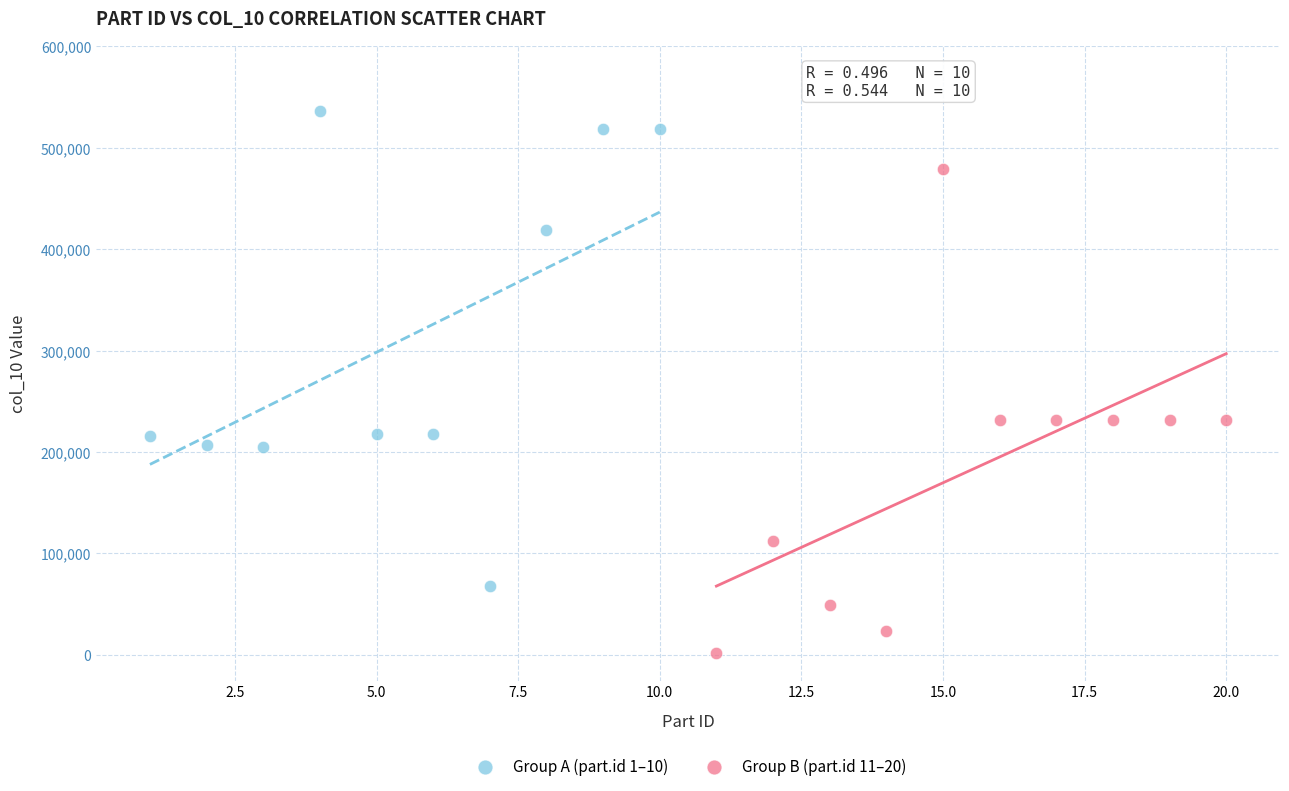

Which series reaches the maximum Y coordinate?

Group A (part.id 1–10)